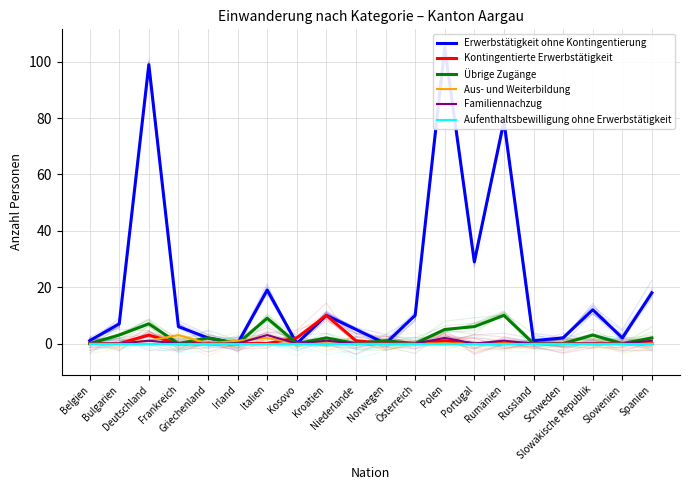

Which series has the largest range (max minus min)?

Erwerbstätigkeit ohne Kontingentierung